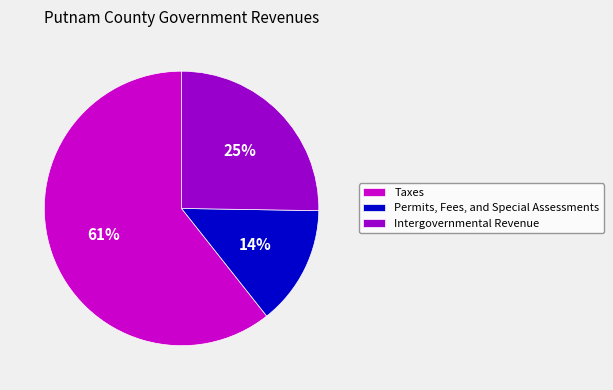

Between Taxes and Permits, Fees, and Special Assessments, which is larger?

Taxes